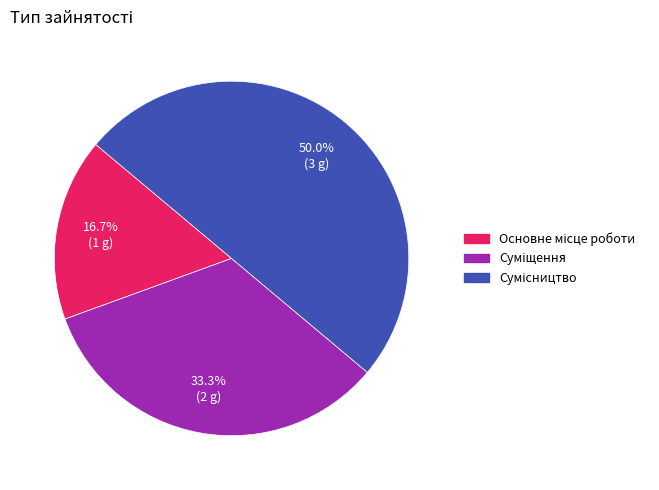

Count the number of slices in the pie.

3